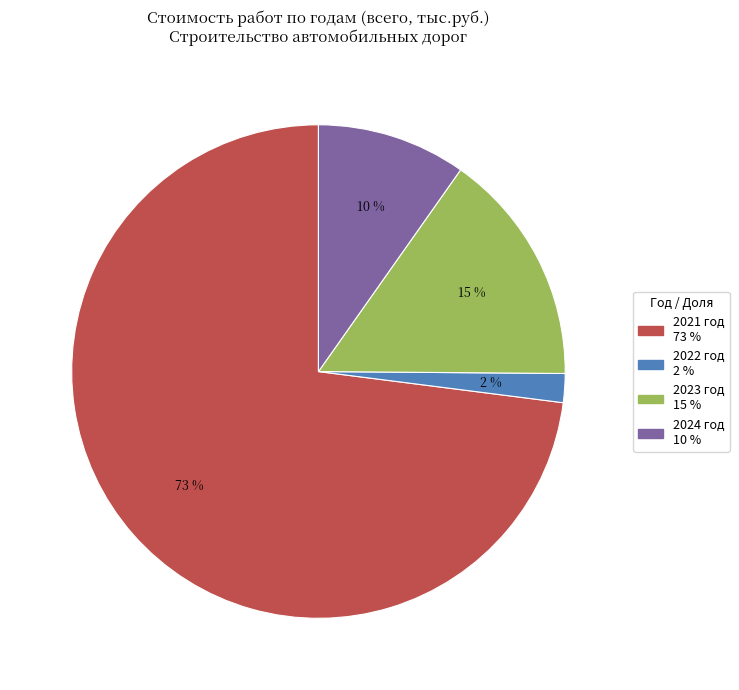

What percentage is the 2023 год 15 % slice, to the nearest percent?

15%